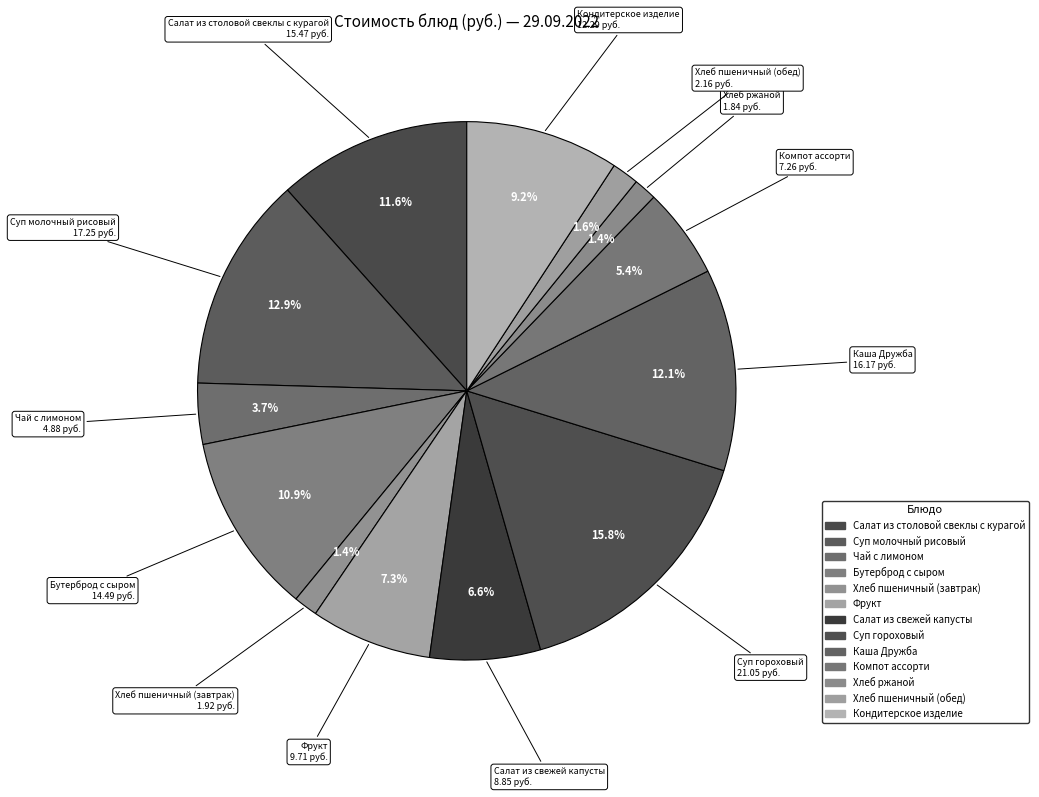

Approximately how many times larger is the value at Компот ассорти compared to Салат из столовой свеклы с курагой?

0.5